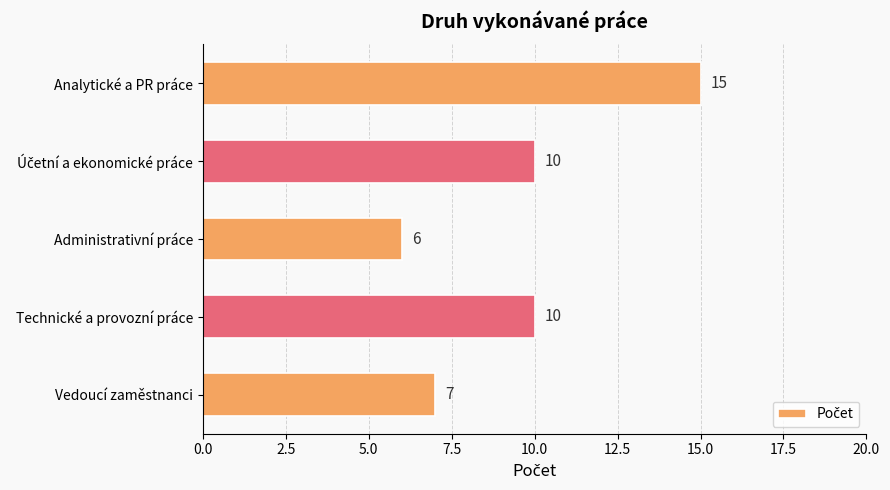

What is the label of the 1st bar from the bottom?

Vedoucí zaměstnanci